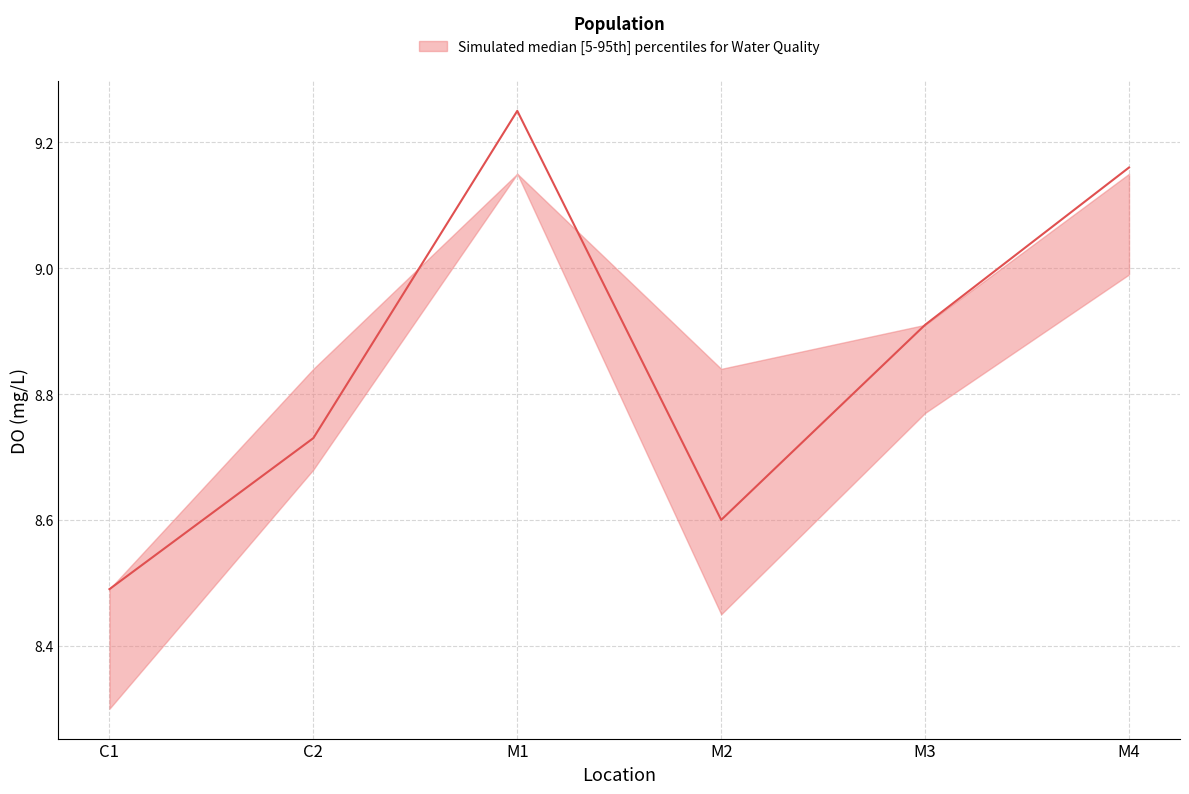

At which category is the sum across all series the highest?

M1